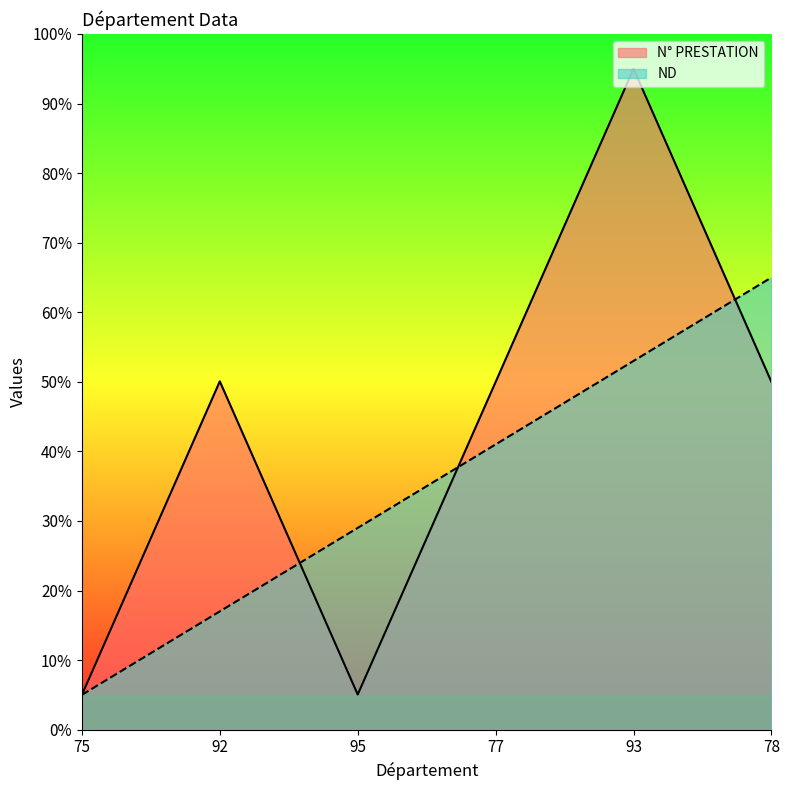

In N° PRESTATION, how many points are lower than both neighbors (excluding endpoints)?

1